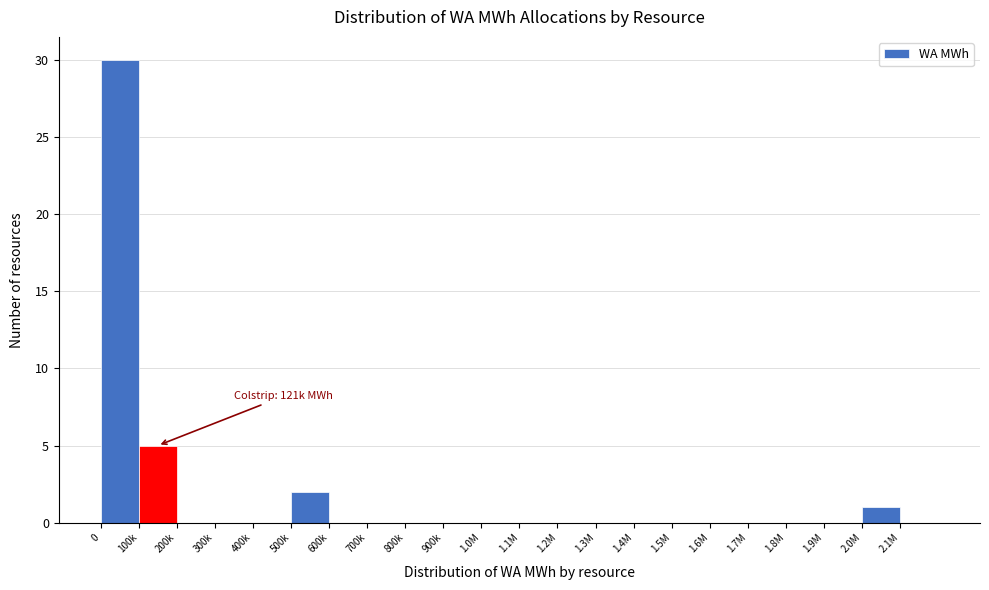

Reading right to left, transcribe all the data shown in this chart.

2.1M=0	2.0M=1	1.9M=0	1.8M=0	1.7M=0	1.6M=0	1.5M=0	1.4M=0	1.3M=0	1.2M=0	1.1M=0	1.0M=0	900k=0	800k=0	700k=0	600k=0	500k=2	400k=0	300k=0	200k=0	100k=5	0=30